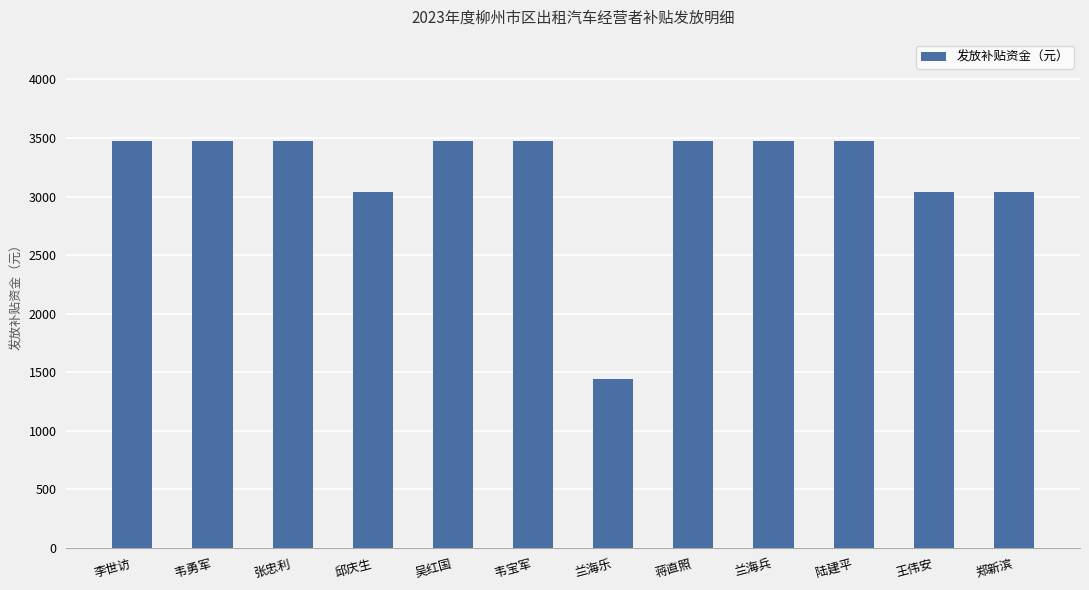

The chart shows a value of 3037.4 at 邱庆生. True or false?

True